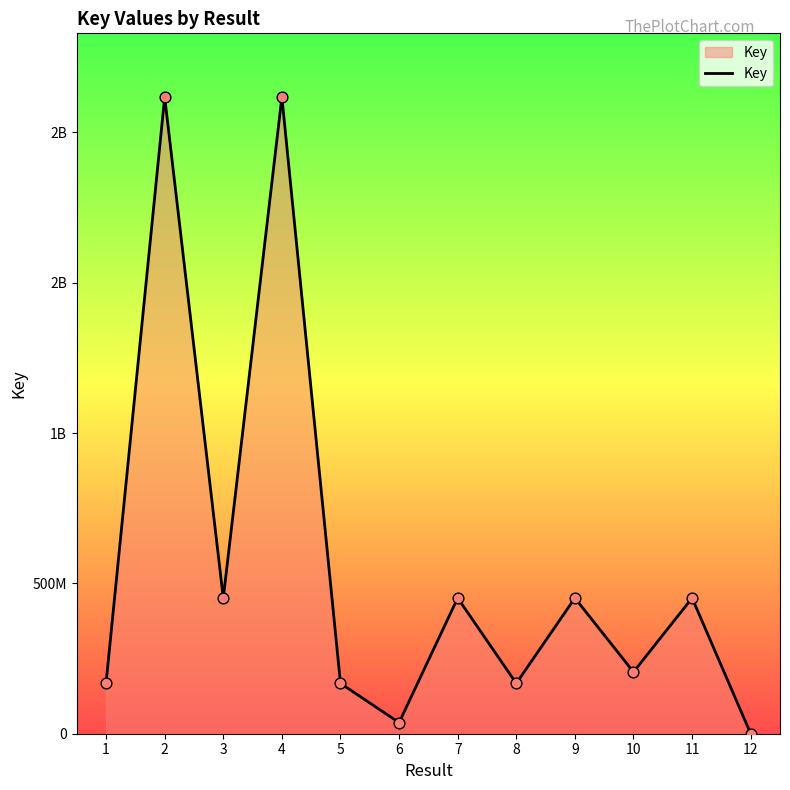

Which has a higher value, 7 or 3?

7